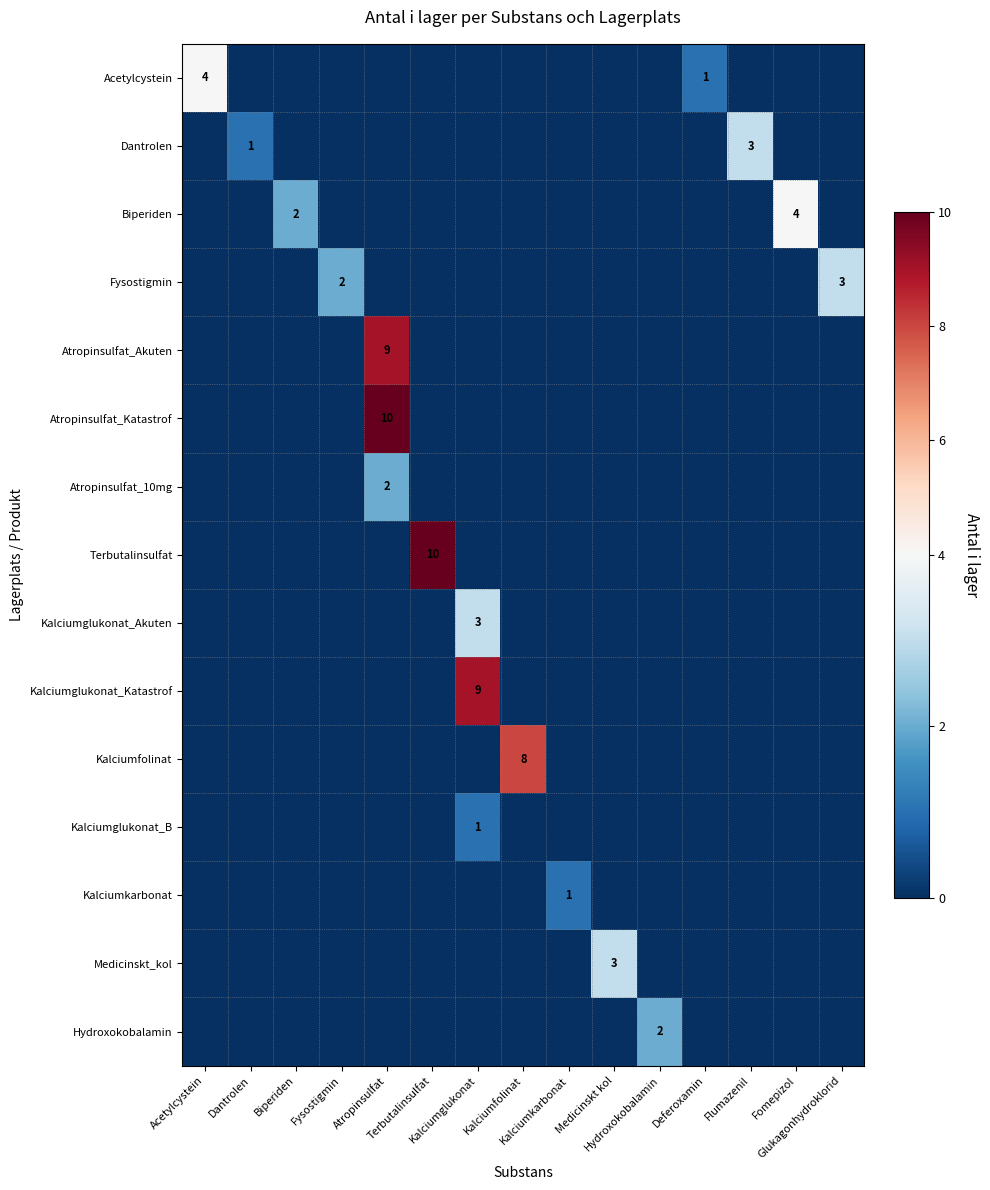

List the labels in order of Kalciumfolinat value, smallest first.

Acetylcystein, Dantrolen, Biperiden, Fysostigmin, Atropinsulfat, Terbutalinsulfat, Kalciumglukonat, Kalciumkarbonat, Medicinskt kol, Hydroxokobalamin, Deferoxamin, Flumazenil, Fomepizol, Glukagonhydroklorid, Kalciumfolinat